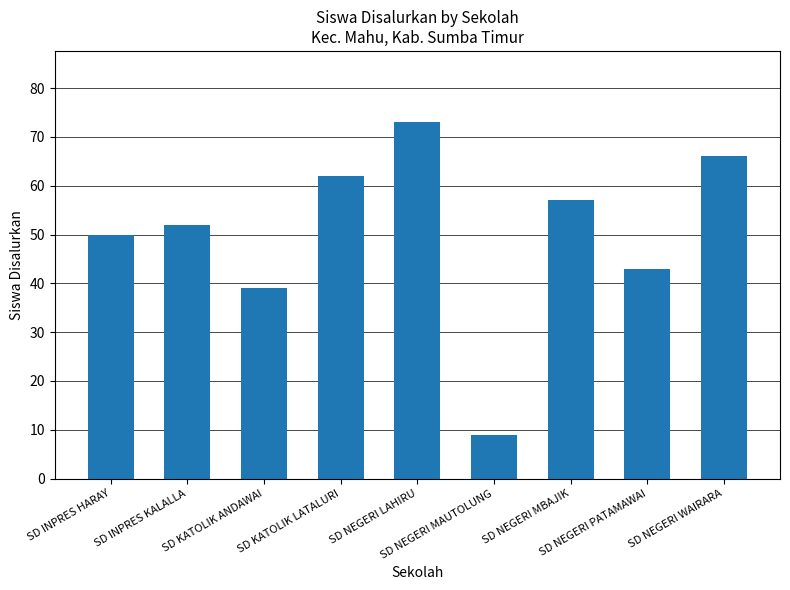

List the labels in order of value, largest first.

SD NEGERI LAHIRU, SD NEGERI WAIRARA, SD KATOLIK LATALURI, SD NEGERI MBAJIK, SD INPRES KALALLA, SD INPRES HARAY, SD NEGERI PATAMAWAI, SD KATOLIK ANDAWAI, SD NEGERI MAUTOLUNG